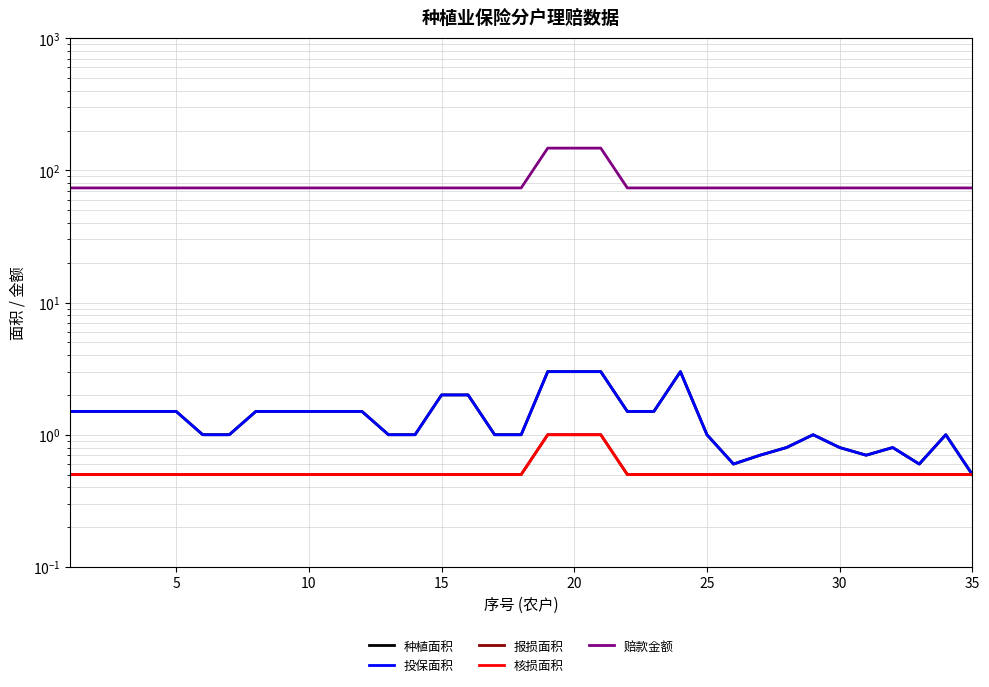

The value of 投保面积 at 31 is 0.3. True or false?

False